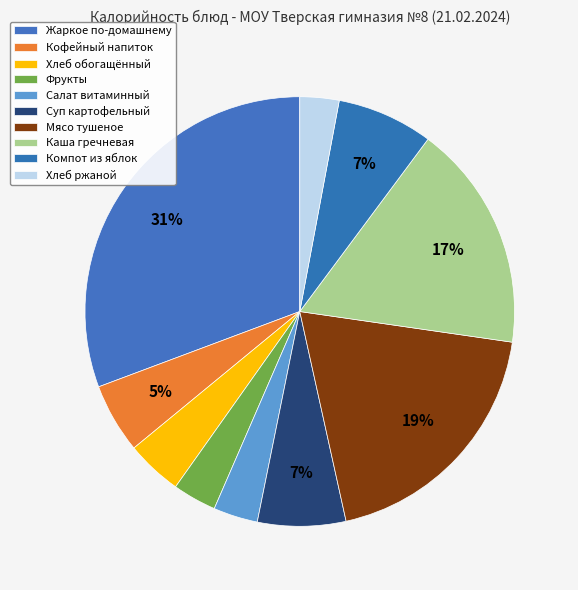

Count the number of slices in the pie.

10